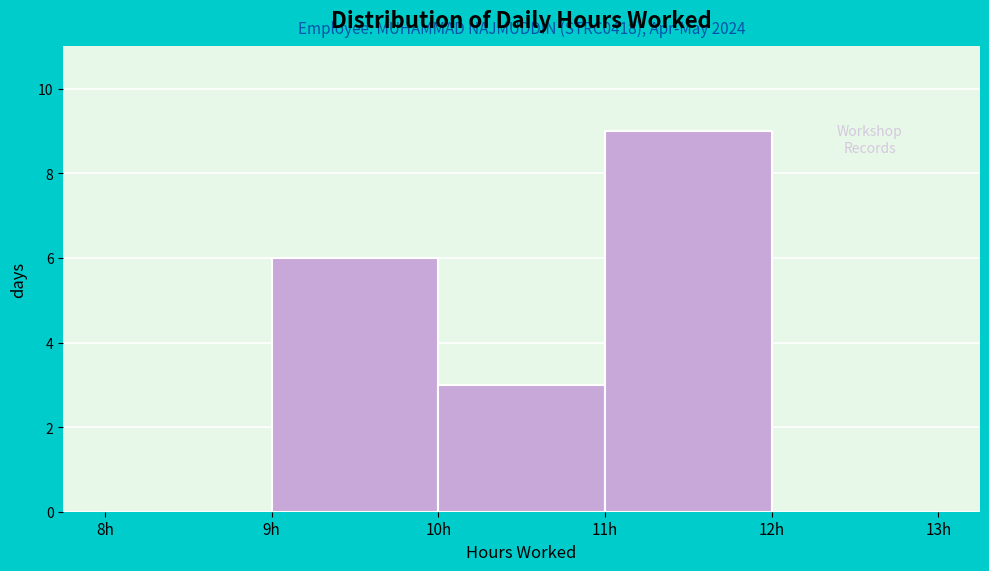

Which range on the x-axis has the tallest bar?

11 to 12